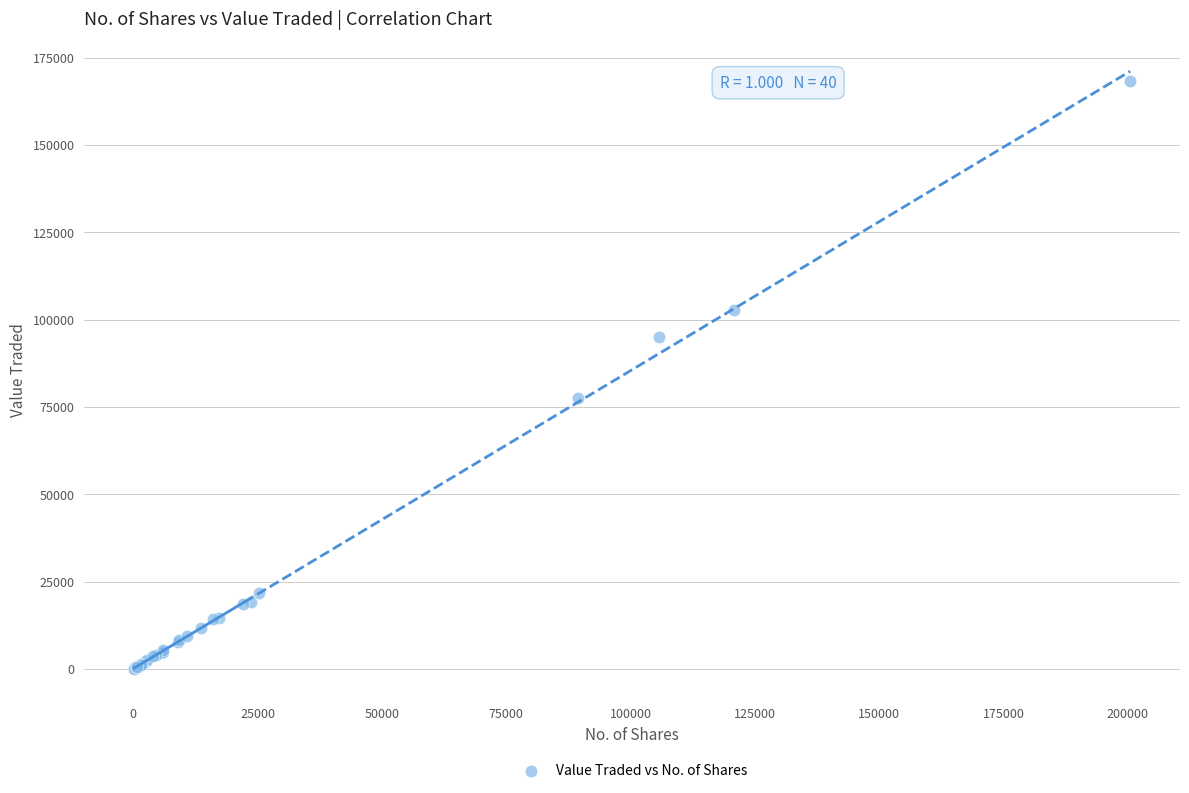

What Y value in the scatter plot is closest to 84260?

77517